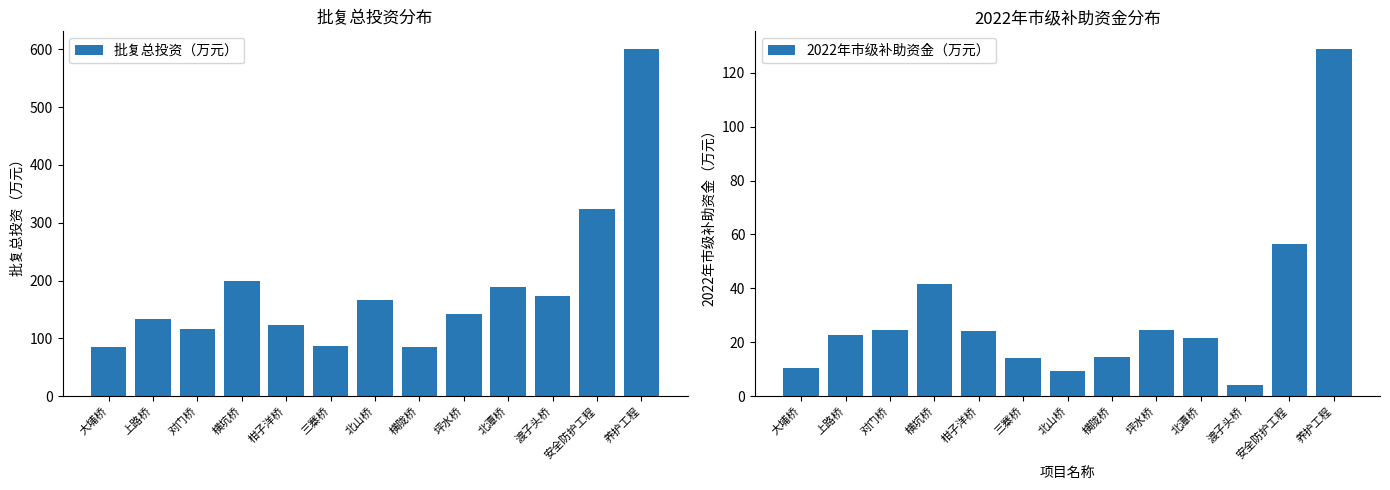

Which series has the largest range (max minus min)?

批复总投资（万元）